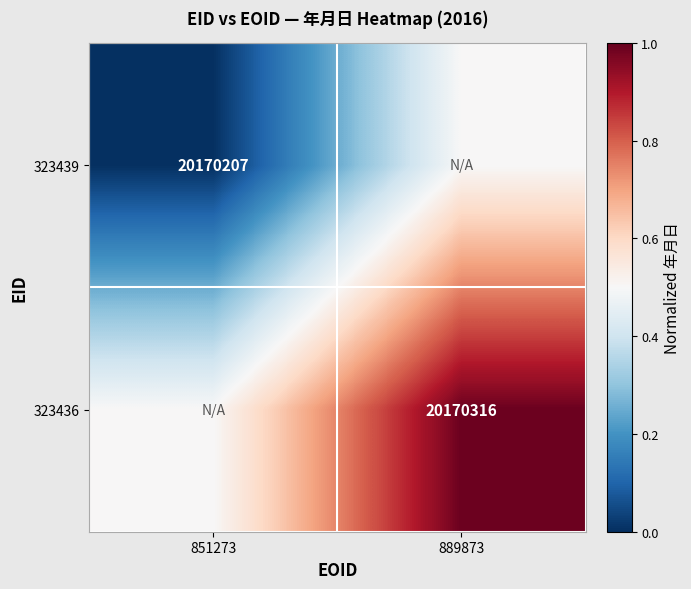

What is the spread (max minus min) of values at 851273?

0.5